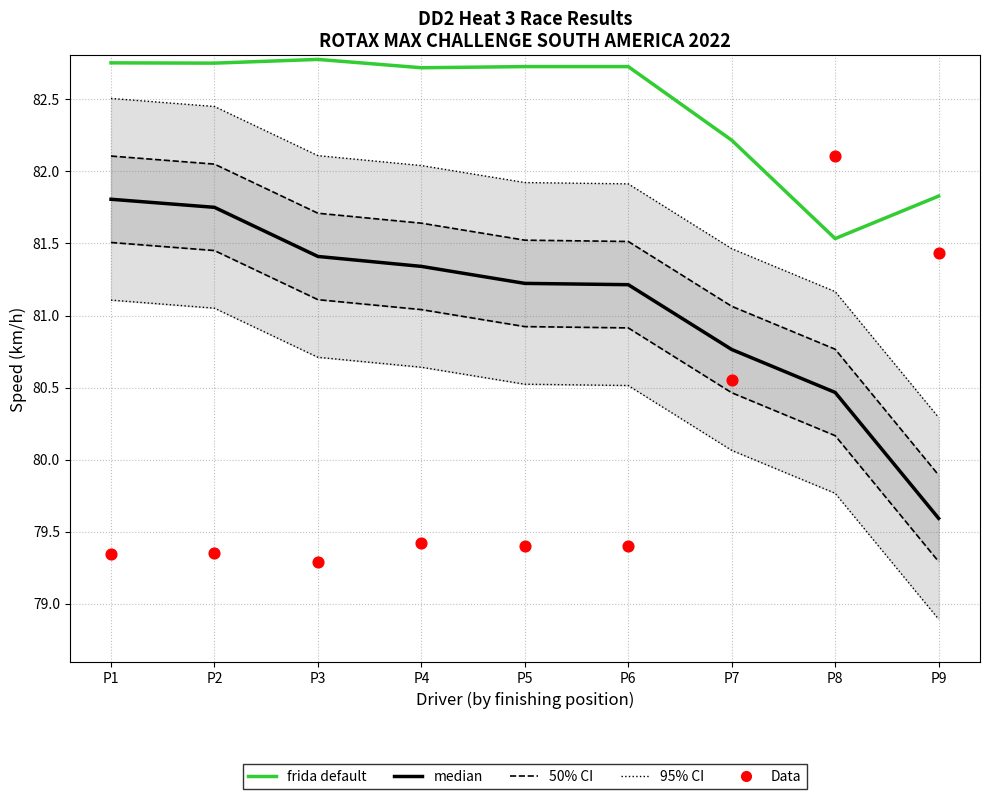

Which series has the largest total across all categories?

frida default